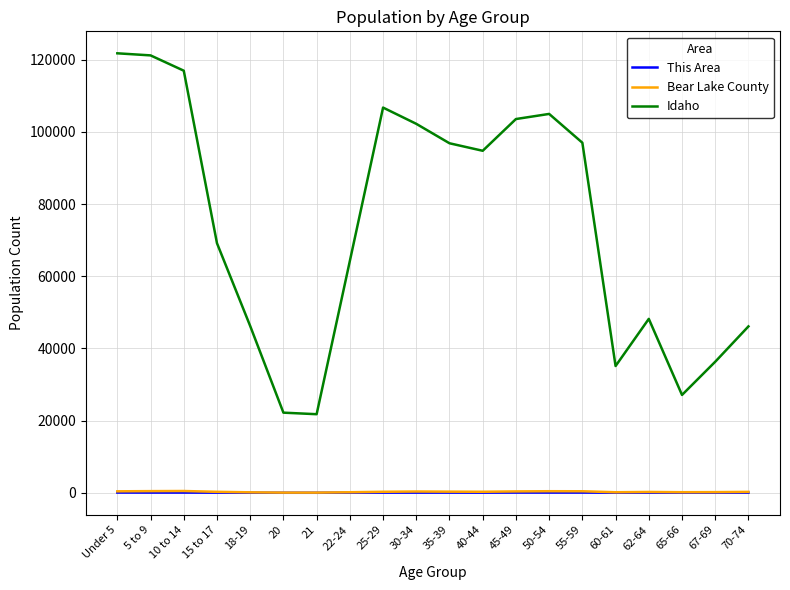

What is the highest value of the Idaho series?

121772